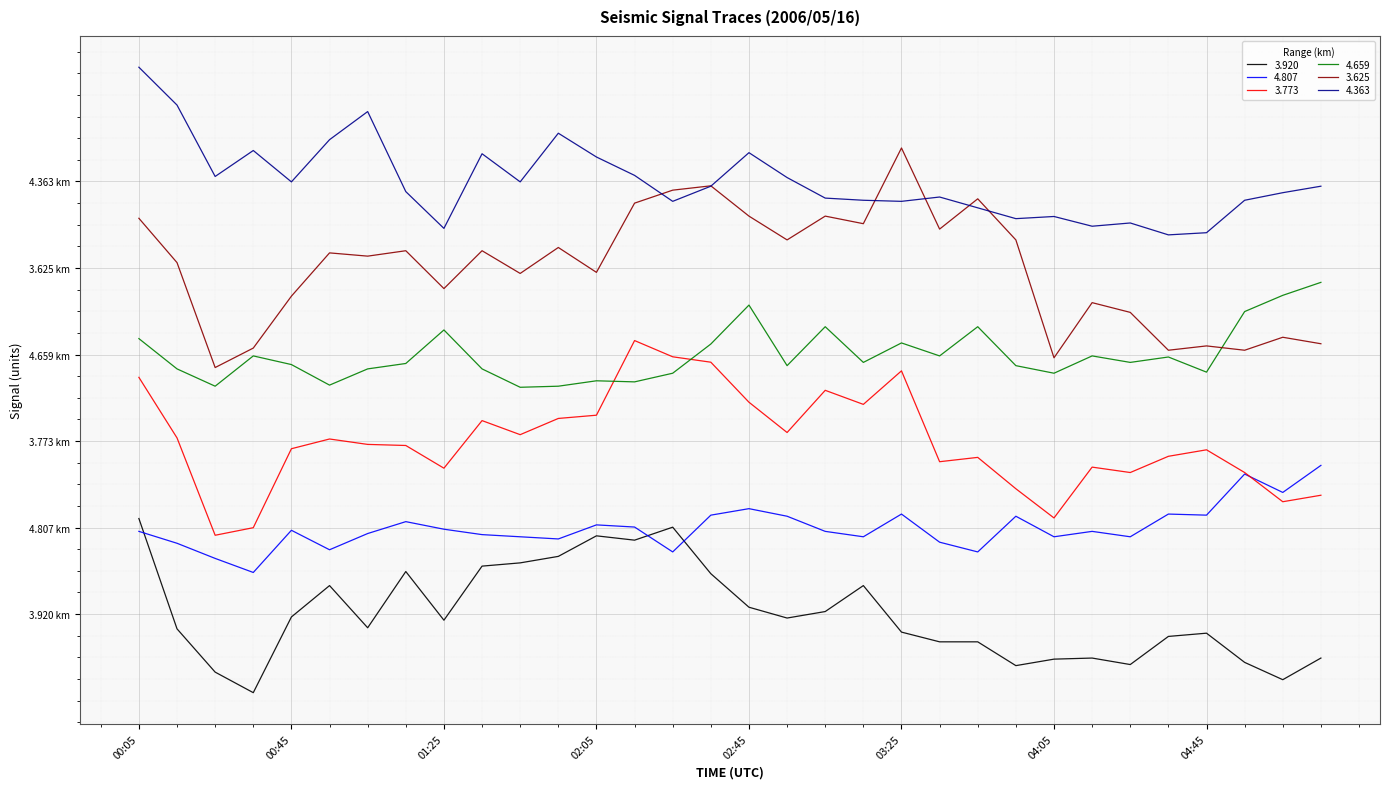

Is this an area chart (filled region under the line)?

No